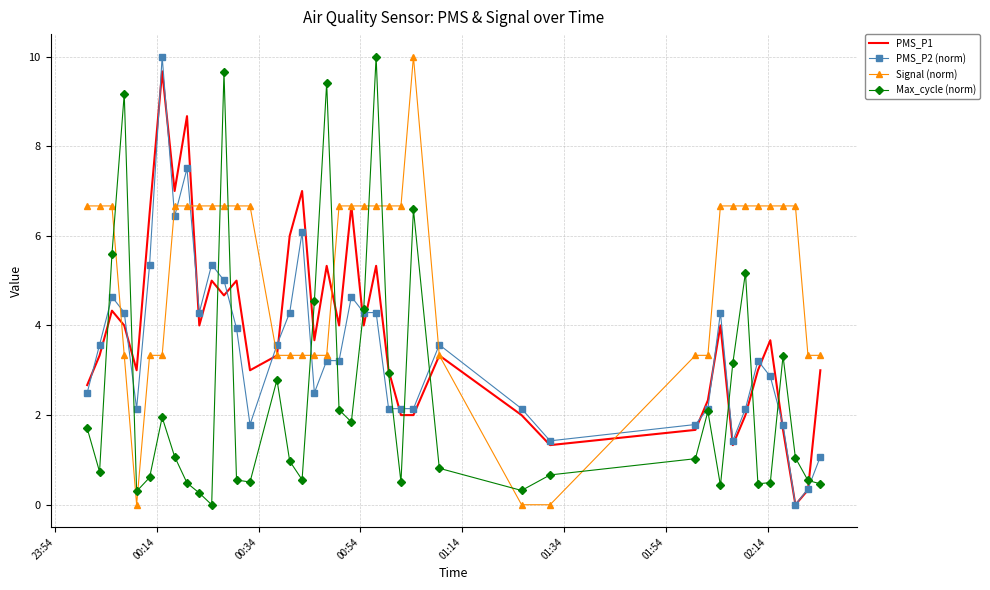

Where is the first local minimum for Max_cycle (norm)?

00:14